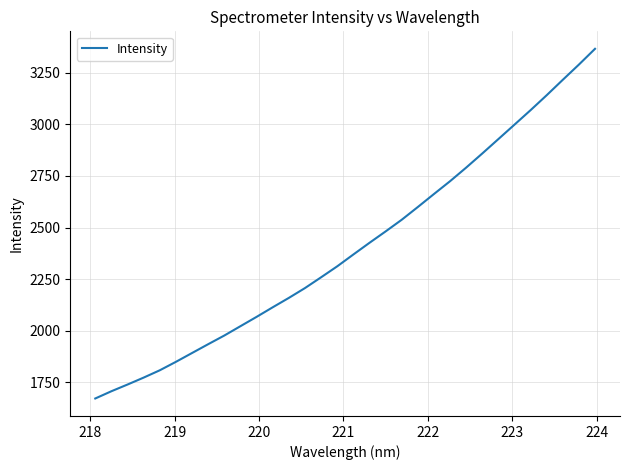

What is the minimum value shown in the chart?

1671.7